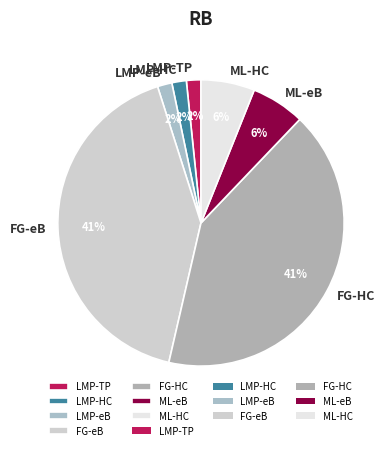

True or false: ML-HC accounts for 1% of the total.

False